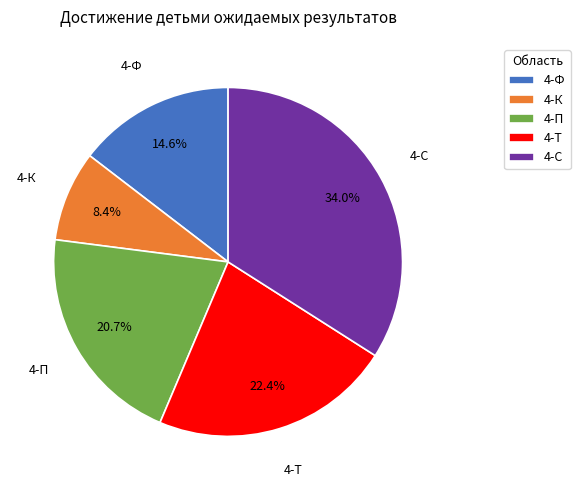

Which category has the smallest portion of the pie?

4-К